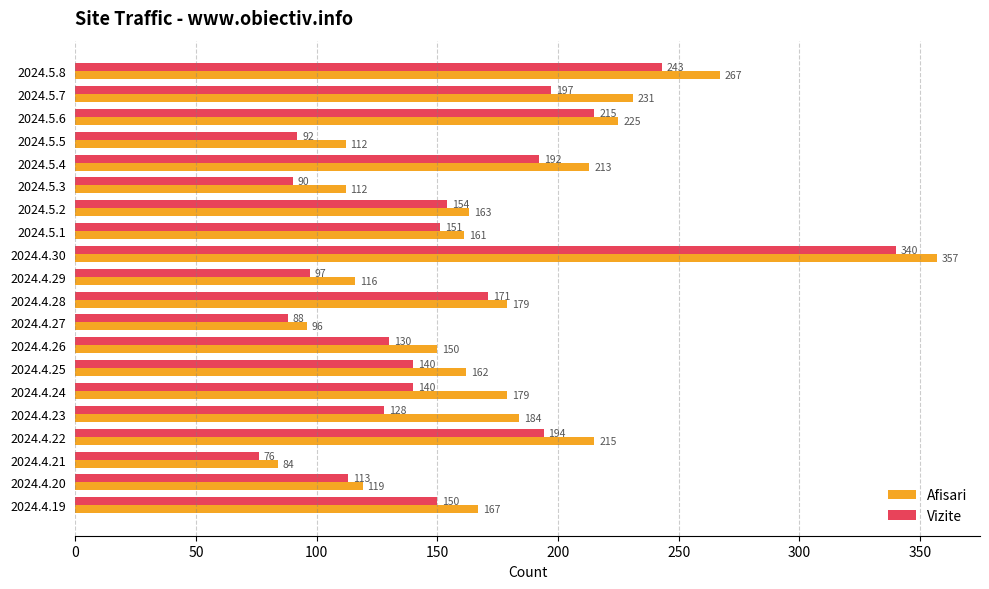

What is the highest value of the Vizite series?

340